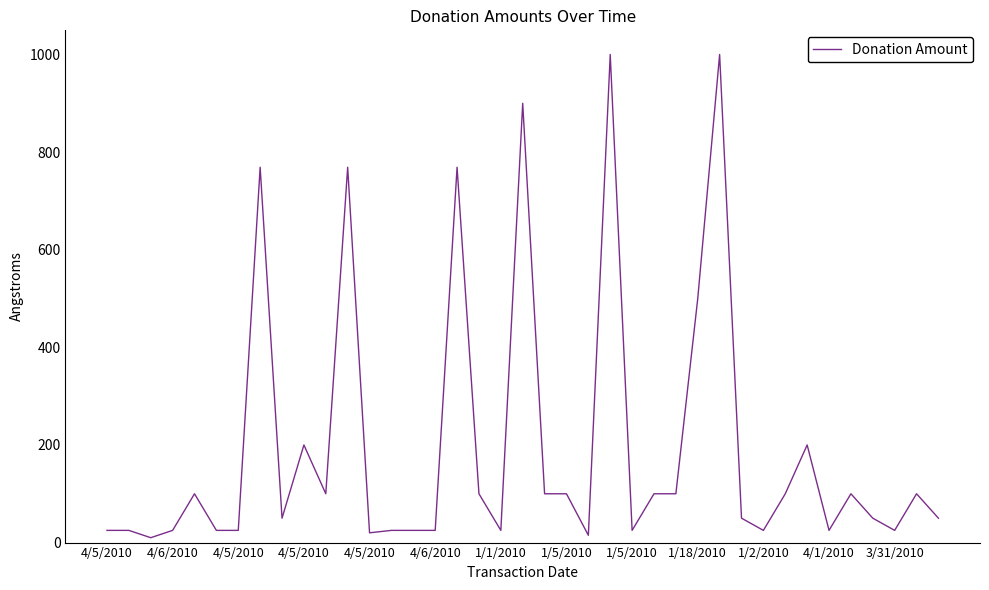

What is the difference between the maximum and minimum values?

990